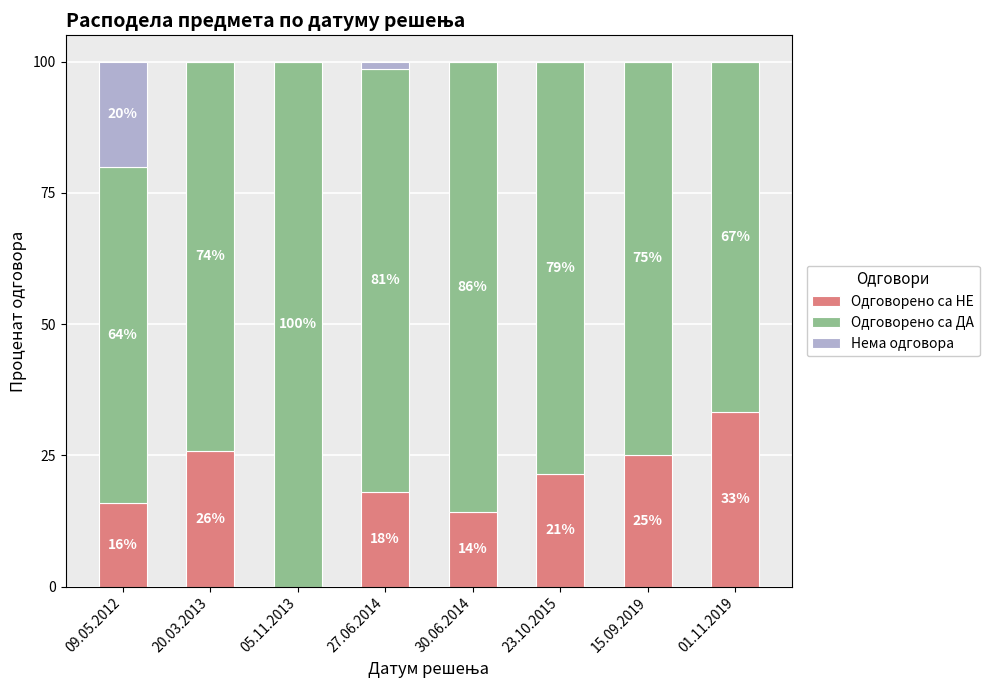

Does the chart contain stacked bars?

Yes